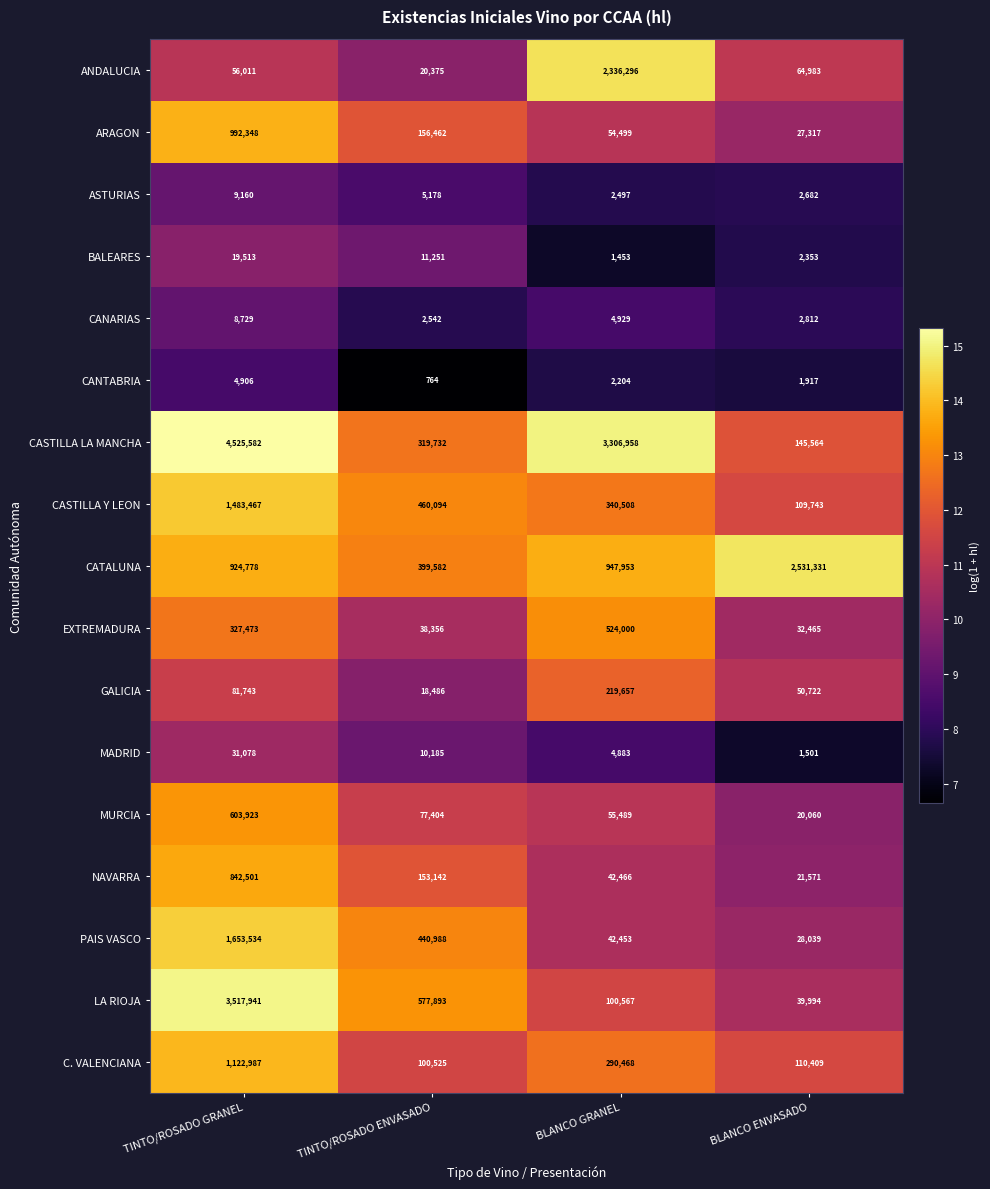

Where is NAVARRA nearest to the value 432036?

TINTO/ROSADO ENVASADO